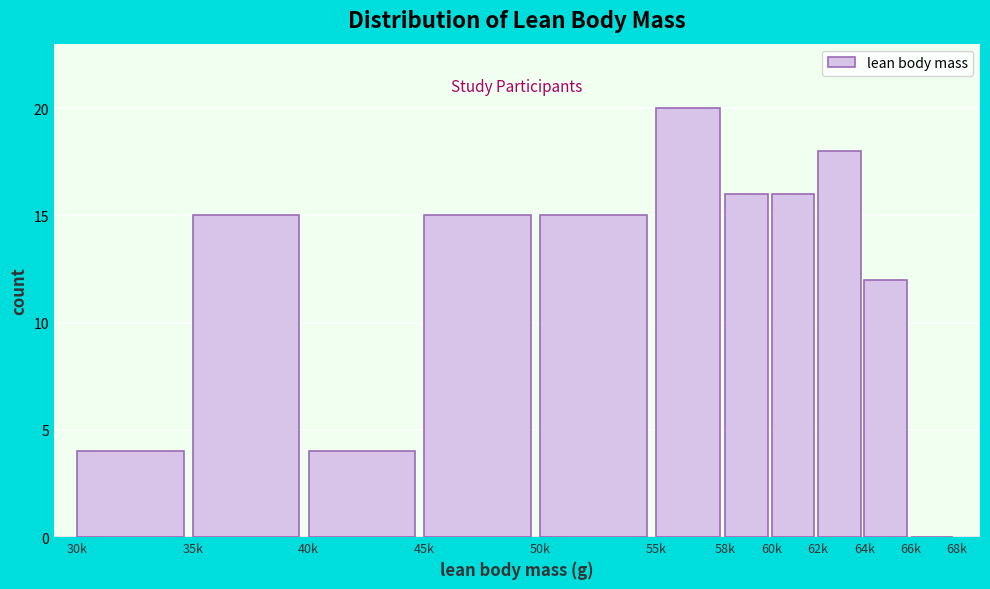

Reading left to right, what are all the values shown in this chart?

30k=4	35k=15	40k=4	45k=15	50k=15	55k=20	58k=16	60k=16	62k=18	64k=12	66k=0